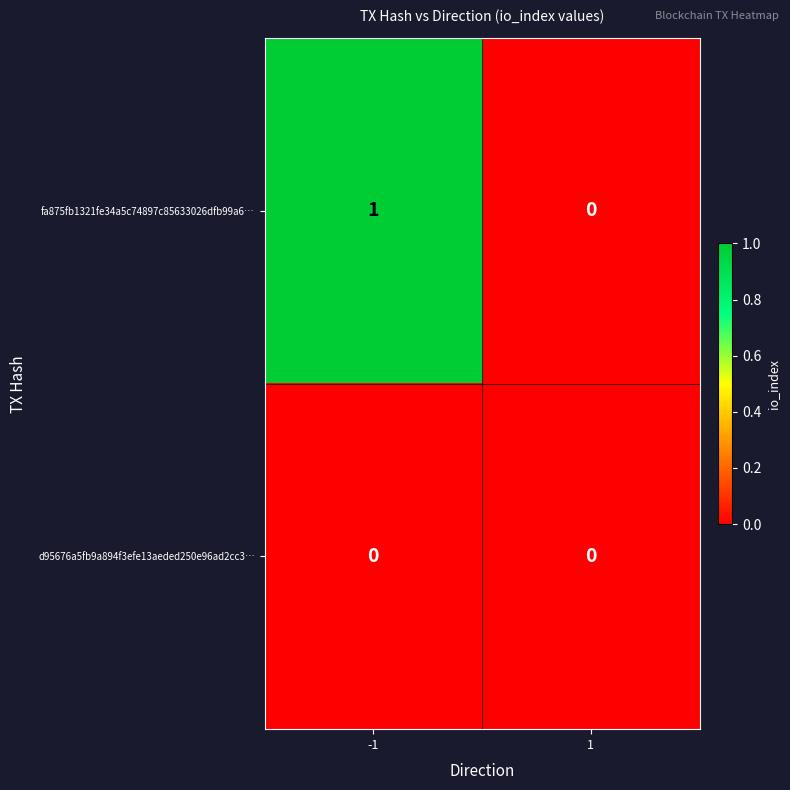

Between -1 and 1, which series saw the biggest shift?

fa875fb1321fe34a5c74897c85633026dfb99a6…